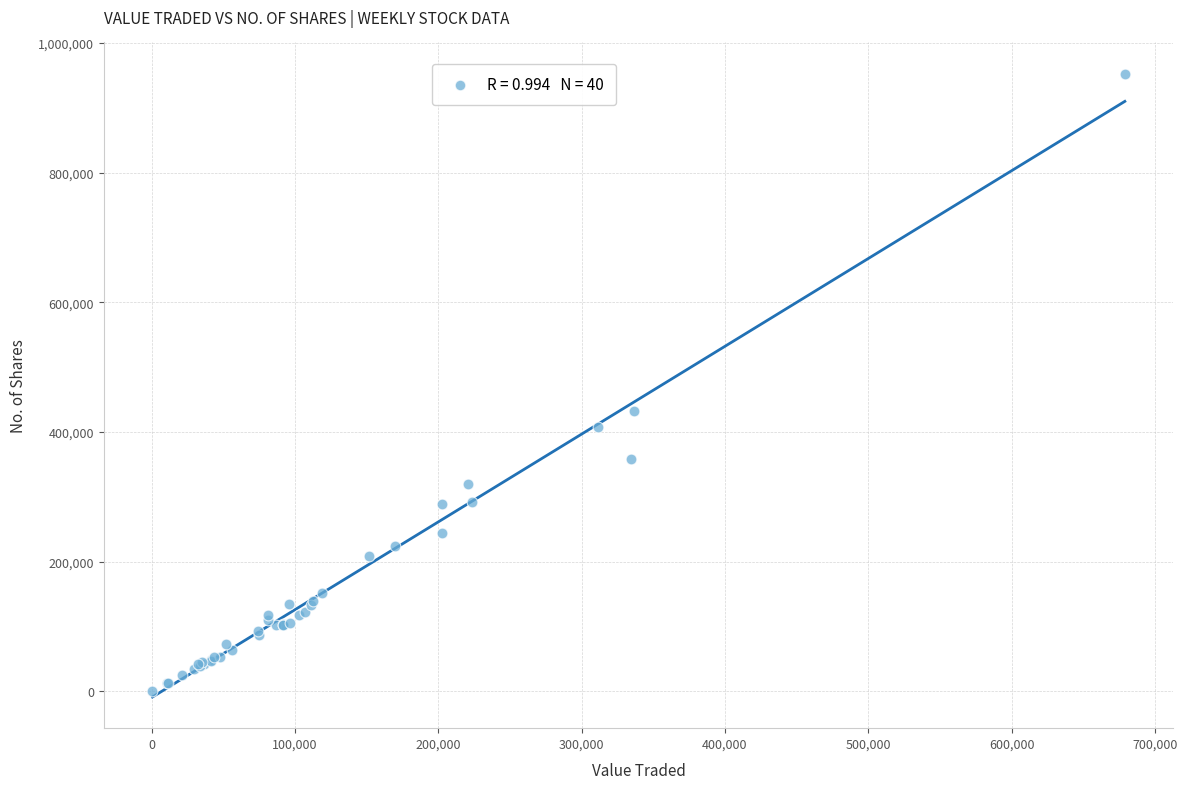

What Y value in the scatter plot is closest to 476623?

432298